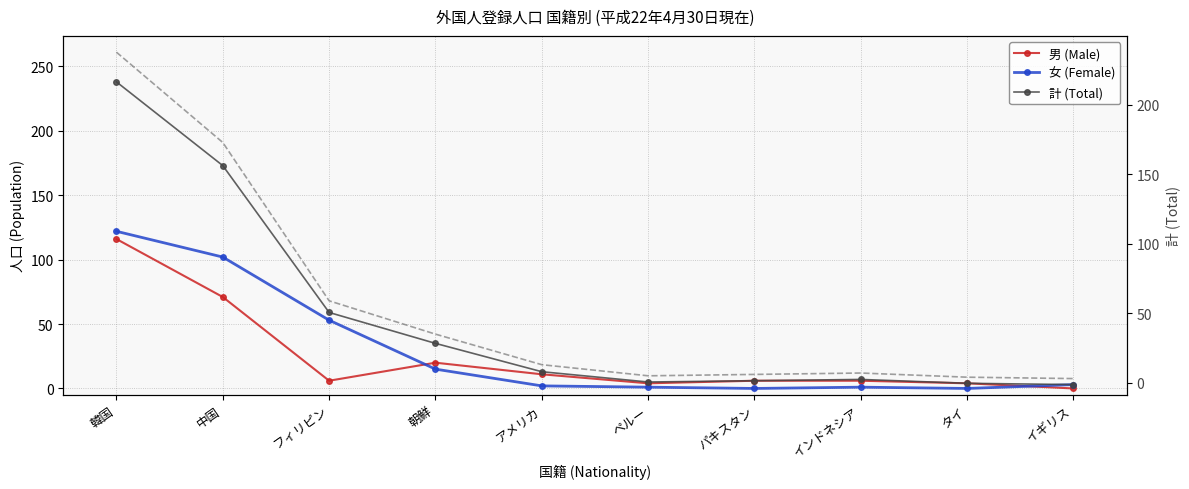

Is the value of 男 (Male) at イギリス greater than the value of 女 (Female) at 朝鮮?

No